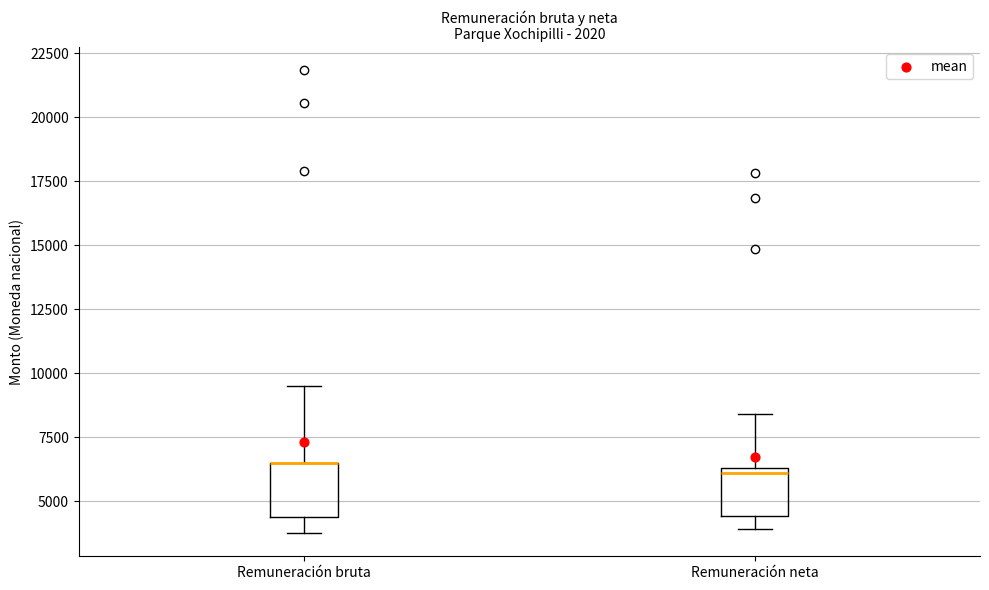

Reading left to right, transcribe this box plot: for each box, give where its median line is, the range the box spans, and where its two whiskers end, as read against the y-axis. The values are not printed on the chart, so give them approximately, as read against the axis.

Remuneración bruta: median 6500 (drawn on the box's upper edge), box 4500 to 6500, whiskers 3500 to 9500
Remuneración neta: median 6000, box 4500 to 6500, whiskers 4000 to 8500